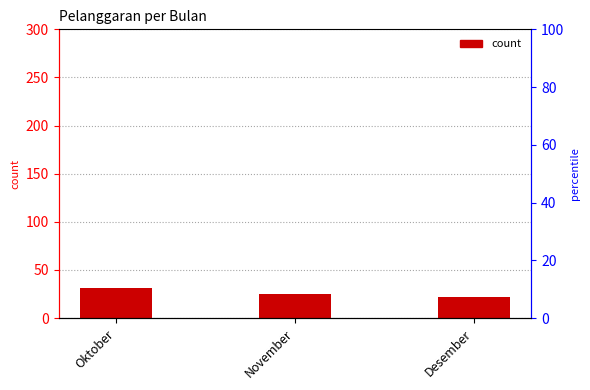

Which category has the highest value across all series?

Oktober